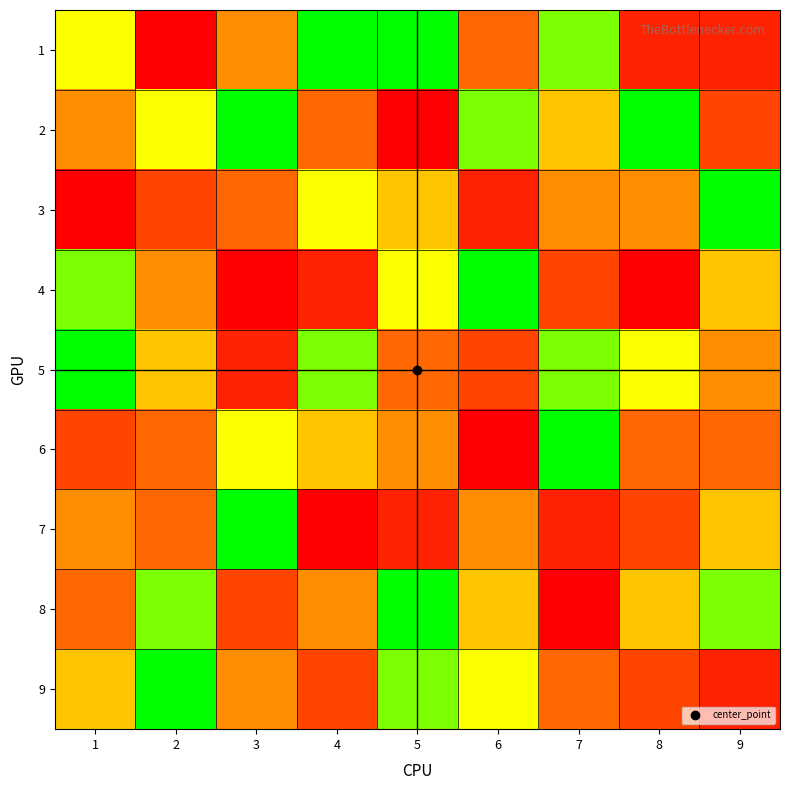

At which category is the sum across all series the highest?

5